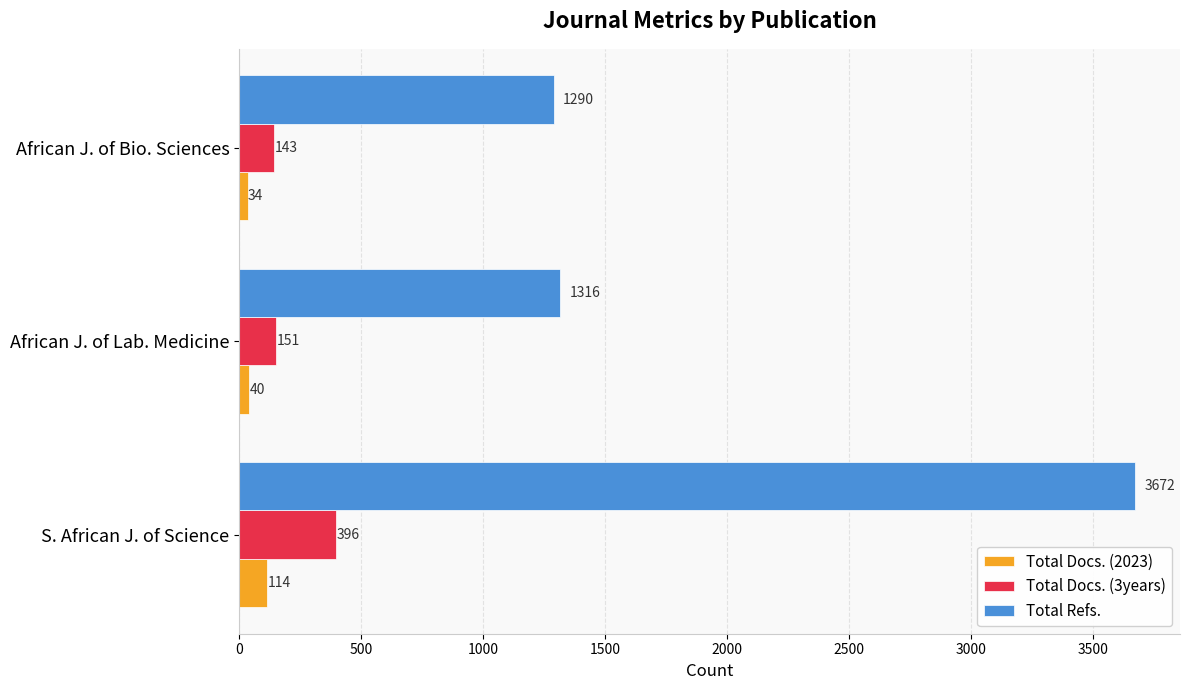

What are all the series names shown in the legend?

Total Docs. (2023), Total Docs. (3years), Total Refs.